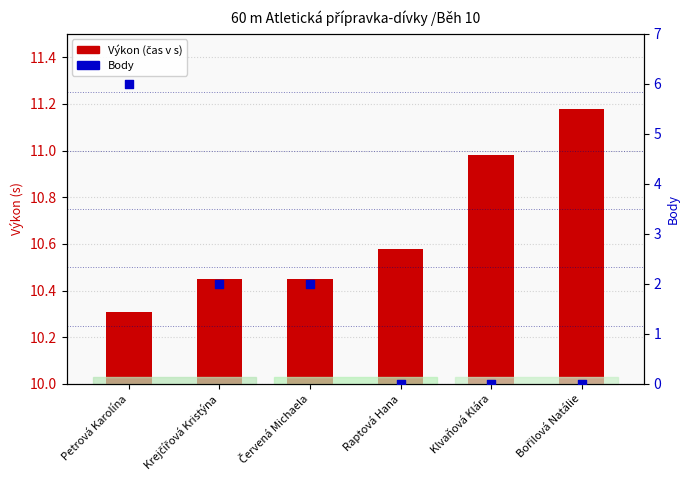

At how many categories does at least one series exceed 4?

1